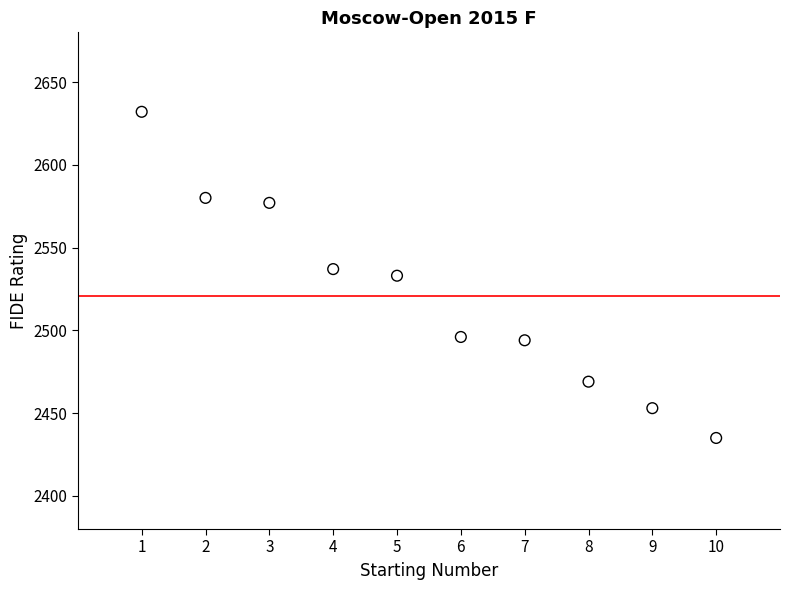

What is the range of X values (max minus min)?

9